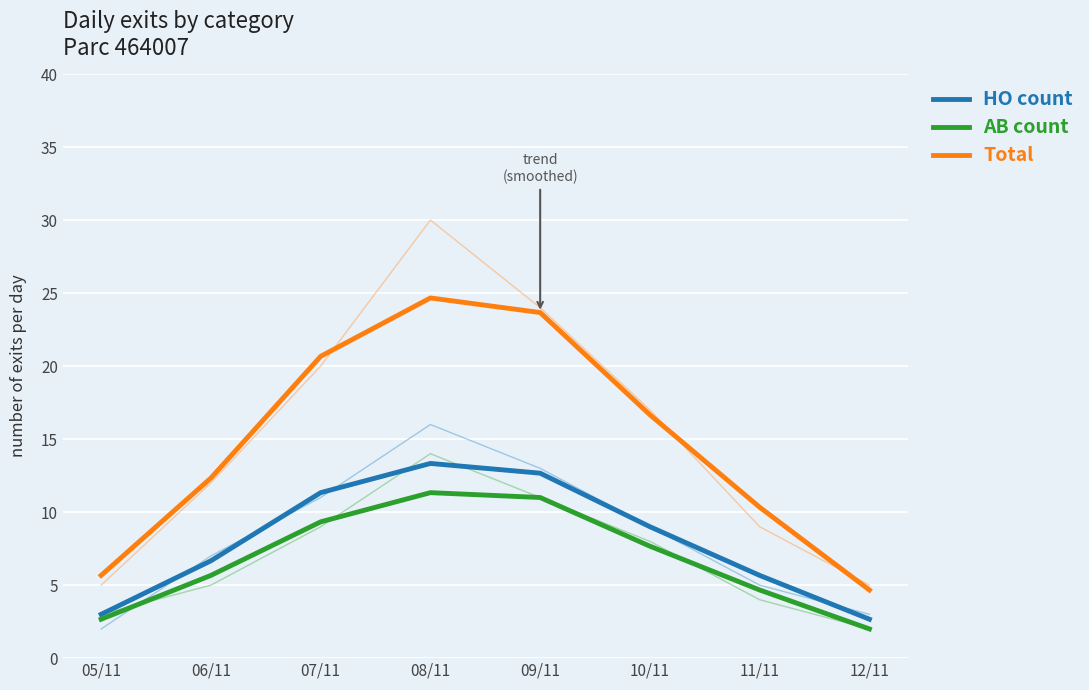

True or false: AB count and Total intersect in this chart.

False